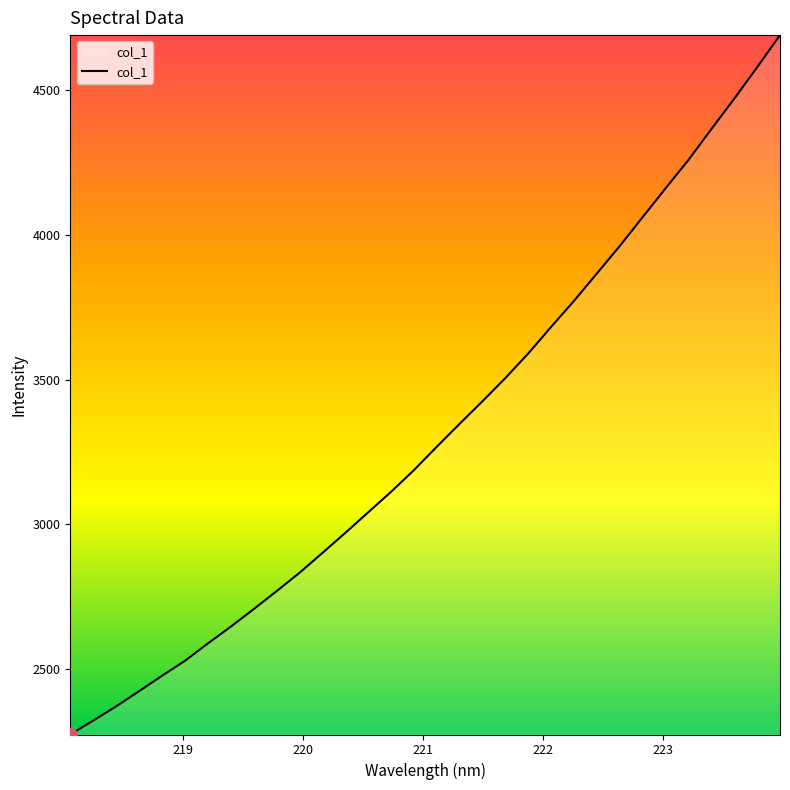

Is this an area chart (filled region under the line)?

No